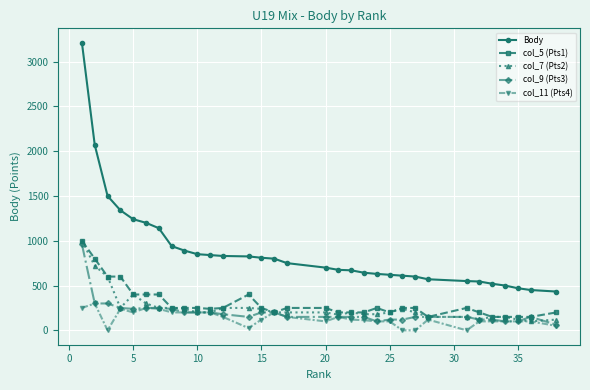

Which series has the largest total across all categories?

Body